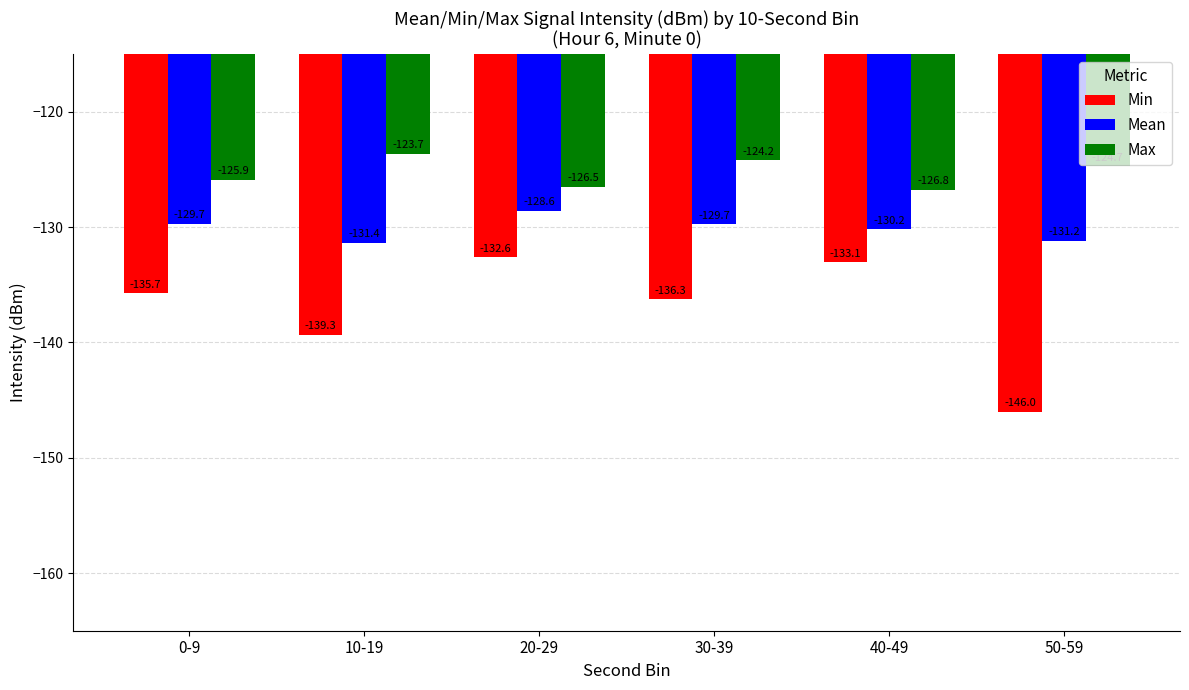

Read the Max value at 50-59.

-124.7